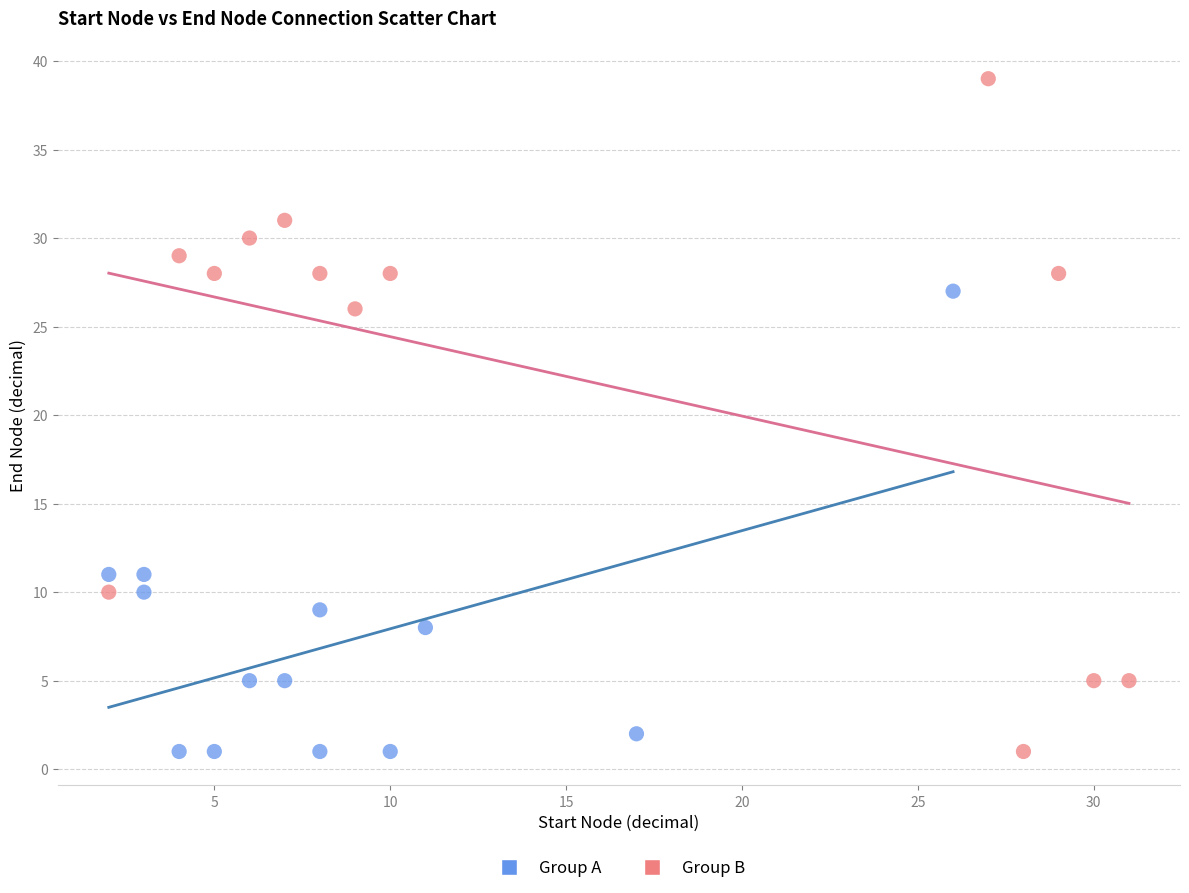

Which series contains the highest Y value?

Group B